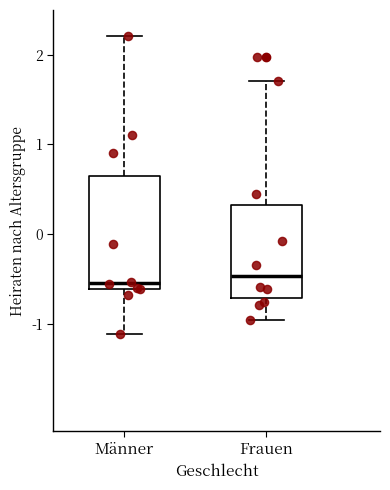

Reading left to right, transcribe this box plot: for each box, give where its median line is, the range the box spans, and where its two whiskers end, as read against the y-axis. The values are not printed on the chart, so give them approximately, as read against the axis.

Männer: median -0.5, box -0.6 to 0.6, whiskers -1.1 to 2.2
Frauen: median -0.5, box -0.7 to 0.3, whiskers -1.0 to 1.7